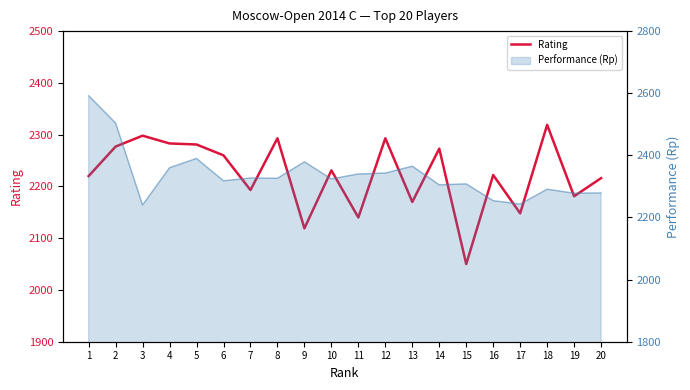

How many points are higher than both their immediate neighbors (excluding endpoints)?

7